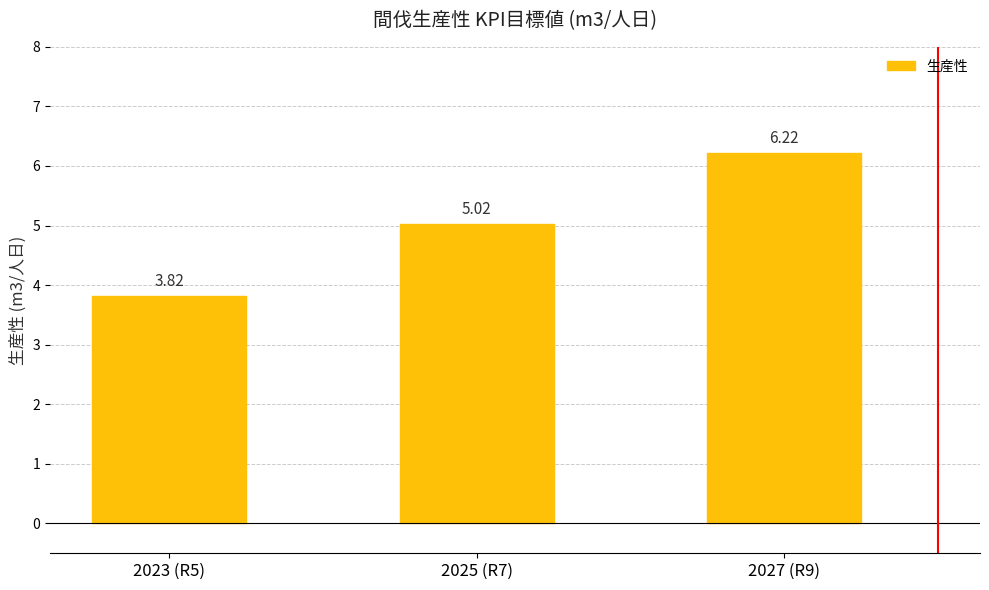

What position from the left is 2025 (R7)?

2